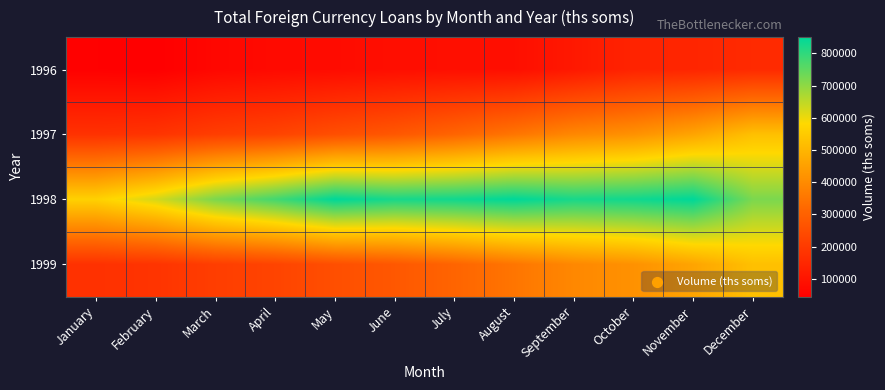

Reading left to right, transcribe all the data shown in this chart.

1996: January=48183.2	February=44898.2	March=65213.5	April=72842.6	May=77184.3	June=84011.2	July=86555.2	August=85153.9	September=110290.0	October=139434.5	November=144701.7	December=157052.3
1997: January=176134.5	February=182584.3	March=208492.0	April=224503.9	May=253169.3	June=276075.3	July=309629.5	August=350195.6	September=393386.2	October=416218.5	November=459747.2	December=524598.0
1998: January=564093.0	February=626792.1	March=720630.9	April=779274.8	May=850670.0	June=825282.5	July=833067.1	August=850670.0	September=825282.5	October=833067.1	November=850670.0	December=720630.9
1999: January=176134.5	February=182584.3	March=208492.0	April=224503.9	May=253169.3	June=276075.3	July=309629.5	August=350195.6	September=393386.2	October=416218.5	November=459747.2	December=524598.0